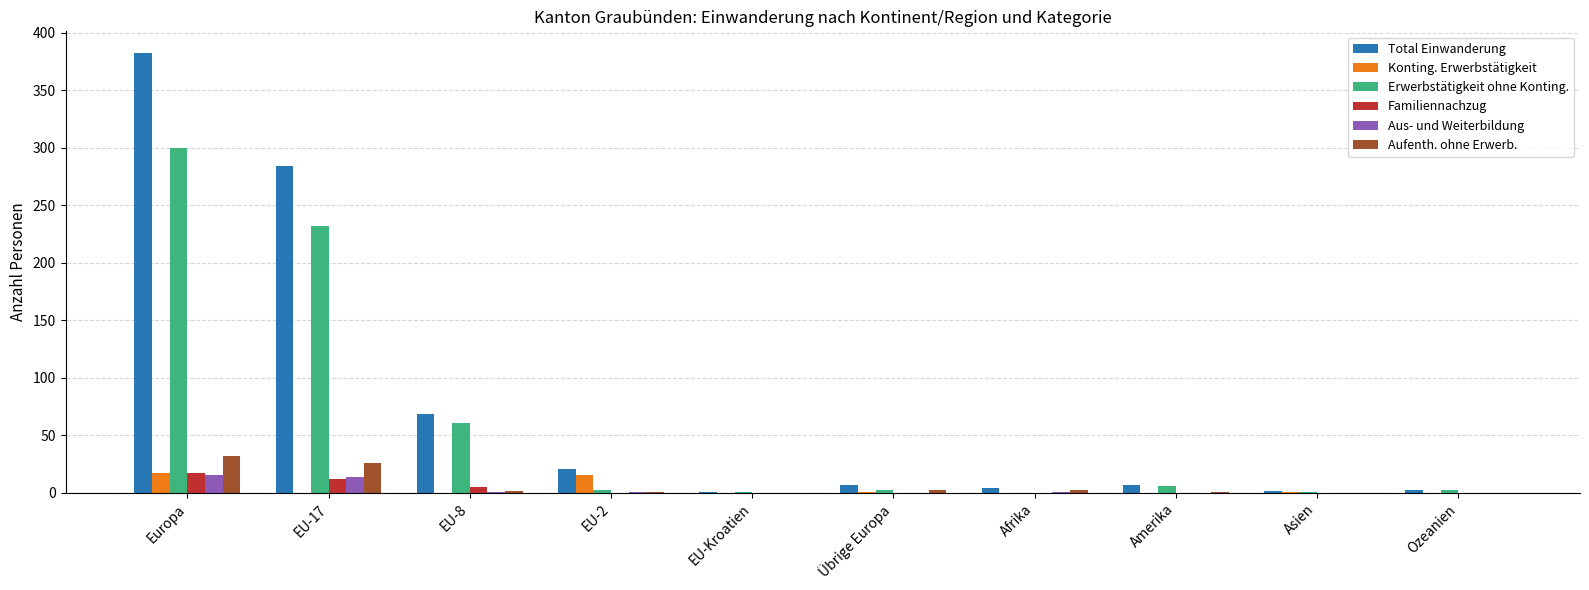

Which series changed the most between EU-17 and Ozeanien?

Total Einwanderung